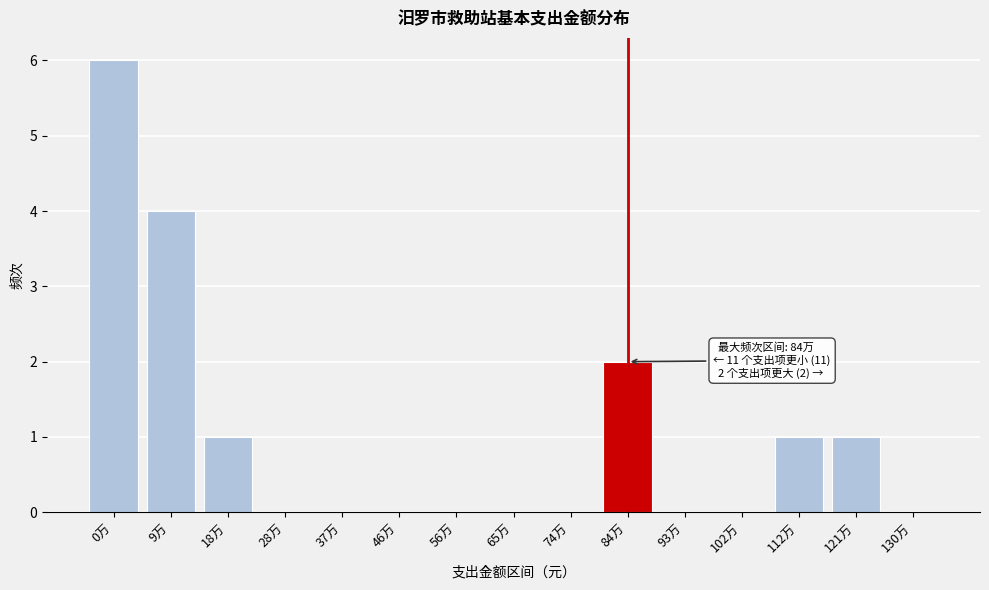

Reading left to right, transcribe all the data shown in this chart.

0万=6	9万=4	18万=1	28万=0	37万=0	46万=0	56万=0	65万=0	74万=0	84万=2	93万=0	102万=0	112万=1	121万=1	130万=0